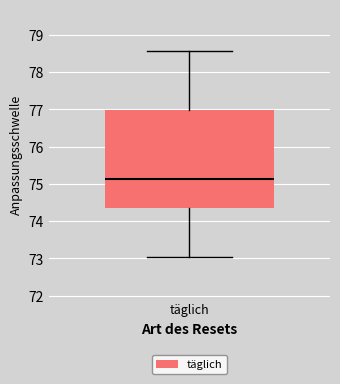

Read this box plot against the y-axis: the position of the median line, the range covered by the box, and the ends of both whiskers. The values are not printed on the chart, so give them approximately, as read against the axis.

median 75.1, box 74.4 to 77.0, whiskers 73.0 to 78.6